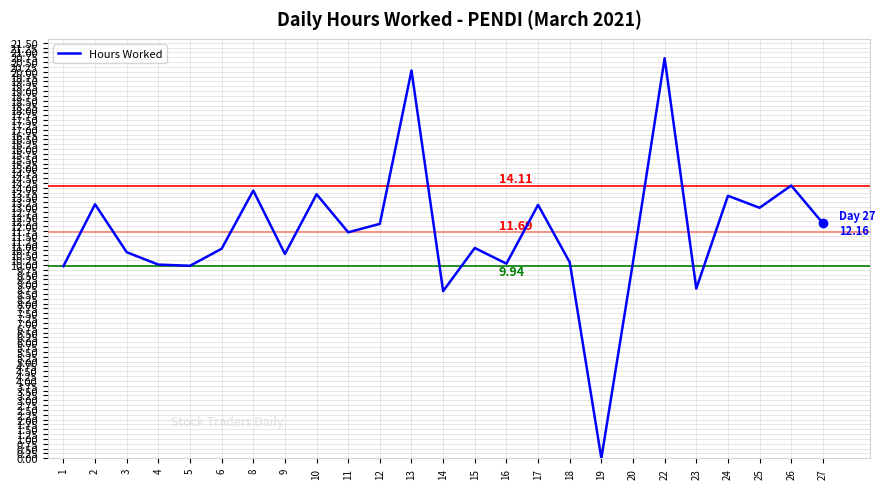

What is the average value?

11.7